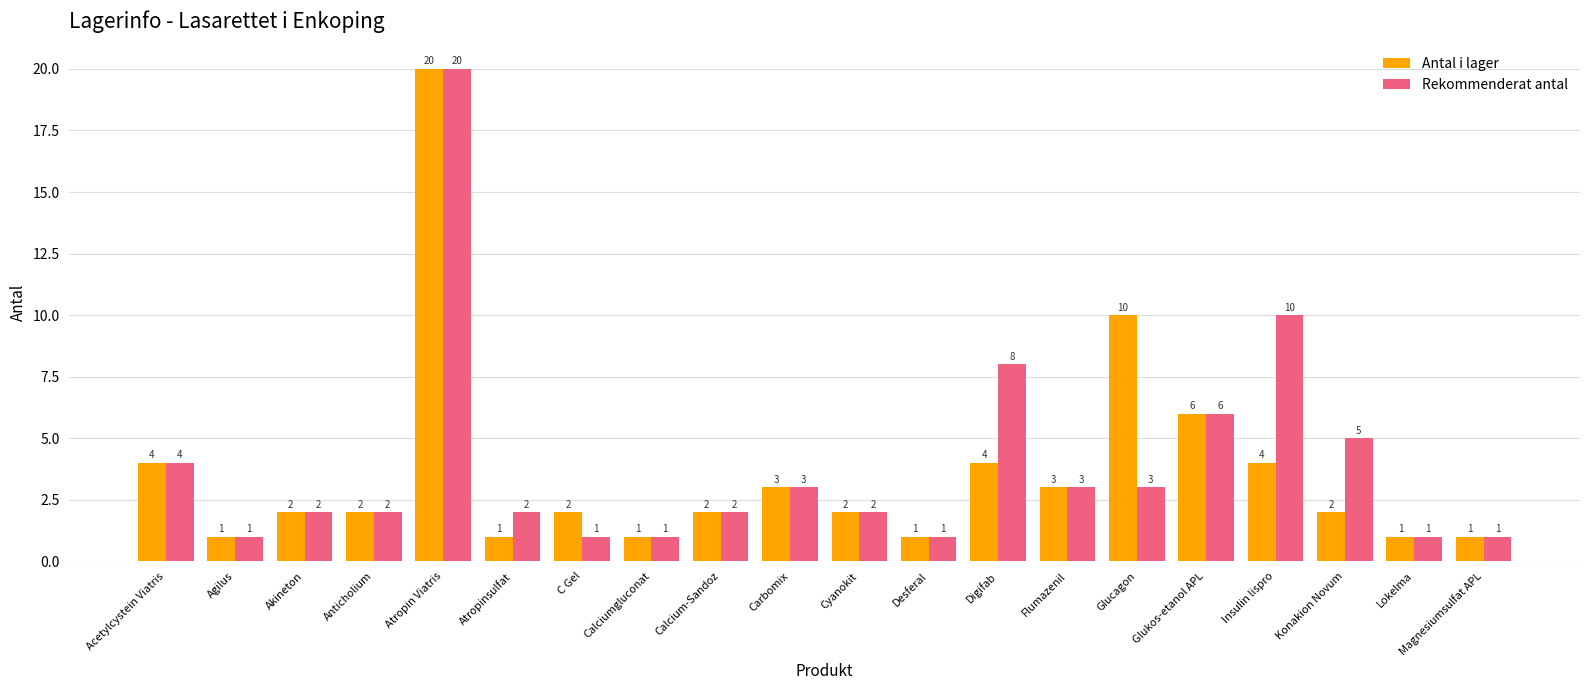

What is the total value across all series at Desferal?

2